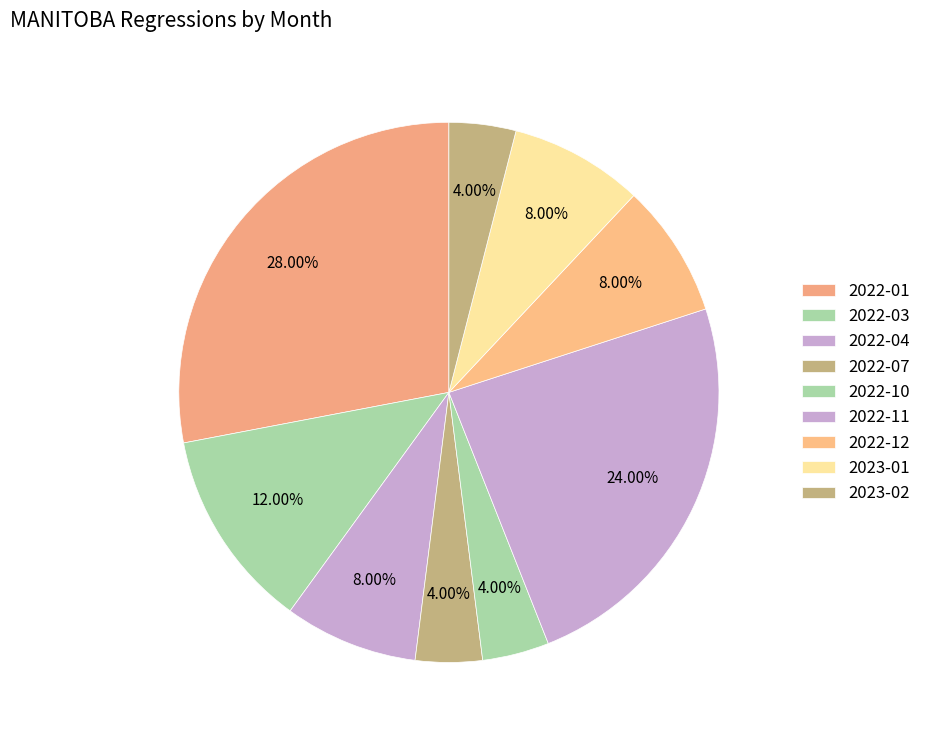

To the nearest percent, what is the average slice percentage?

11%